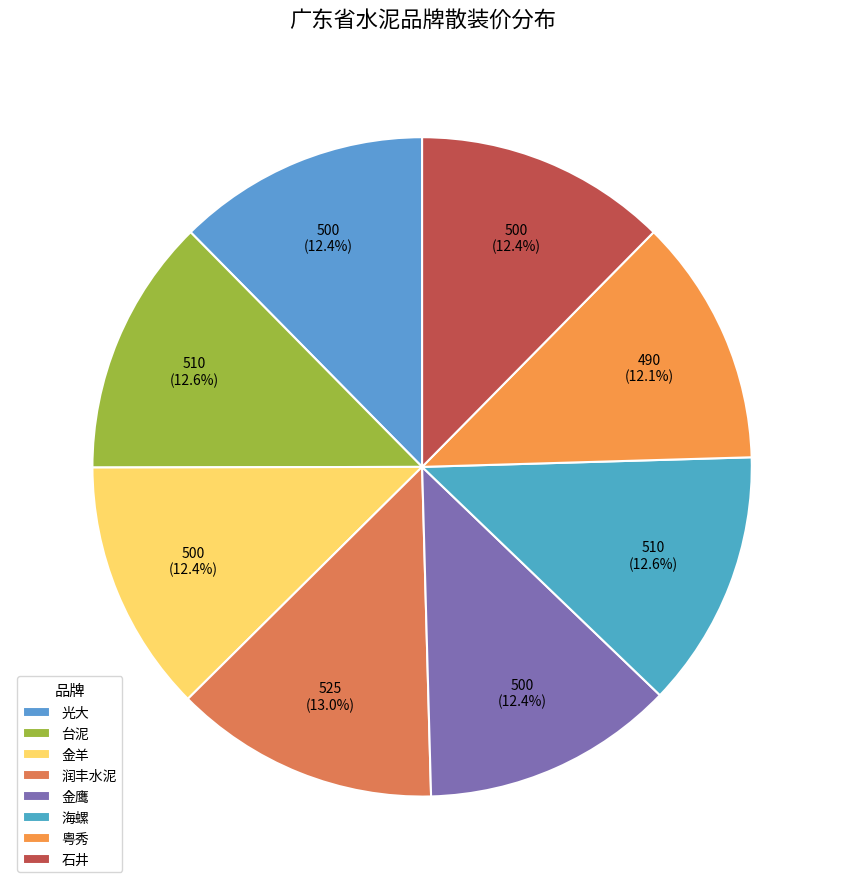

Approximately how many times larger is the value at 海螺 compared to 金羊?

1.0